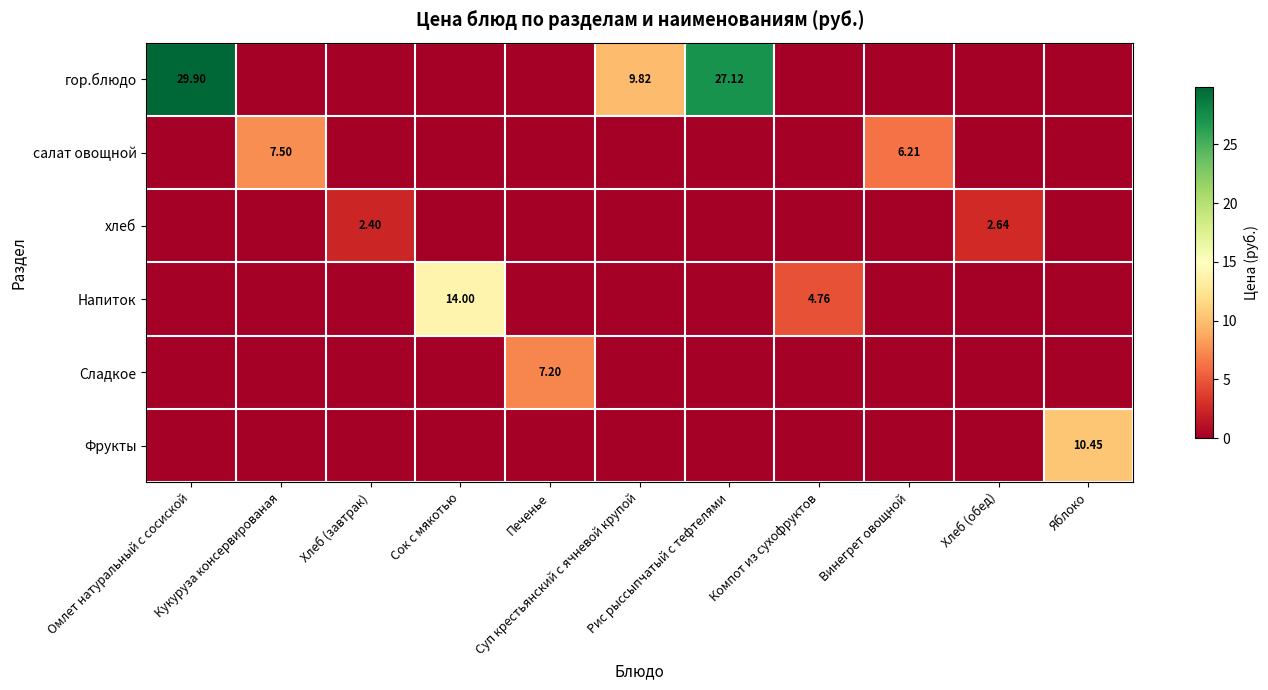

At which label is хлеб closest to 1?

Омлет натуральный с сосиской